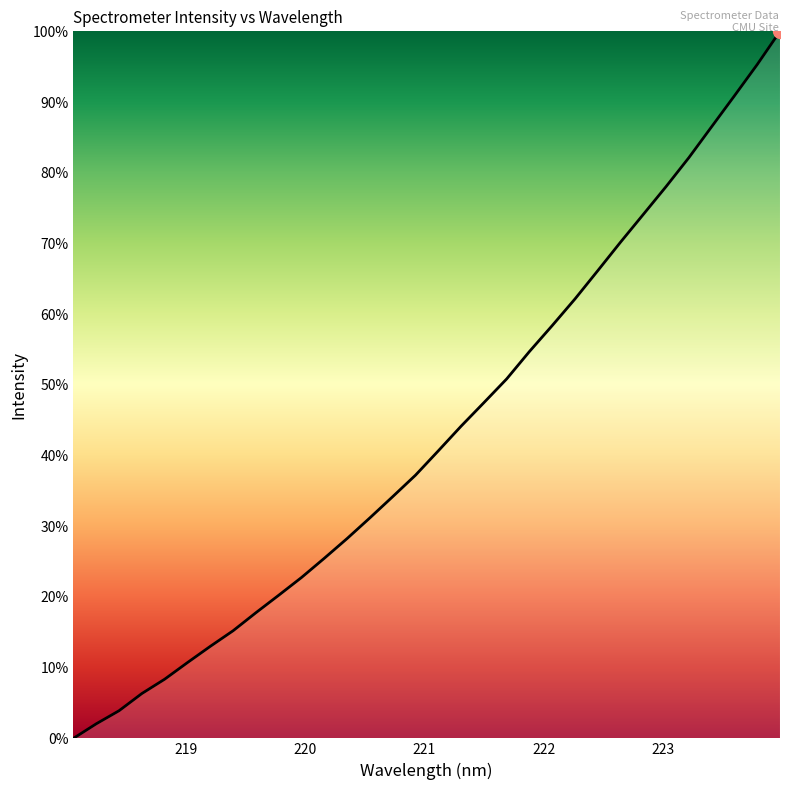

What is the difference between the maximum and minimum values?

100.0